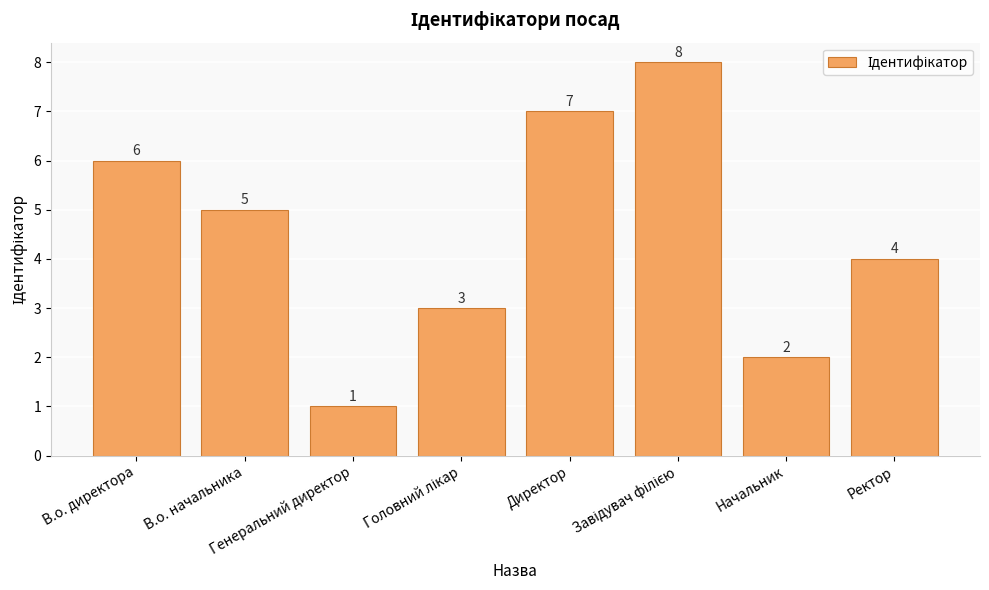

What is the difference between the maximum and minimum values?

7